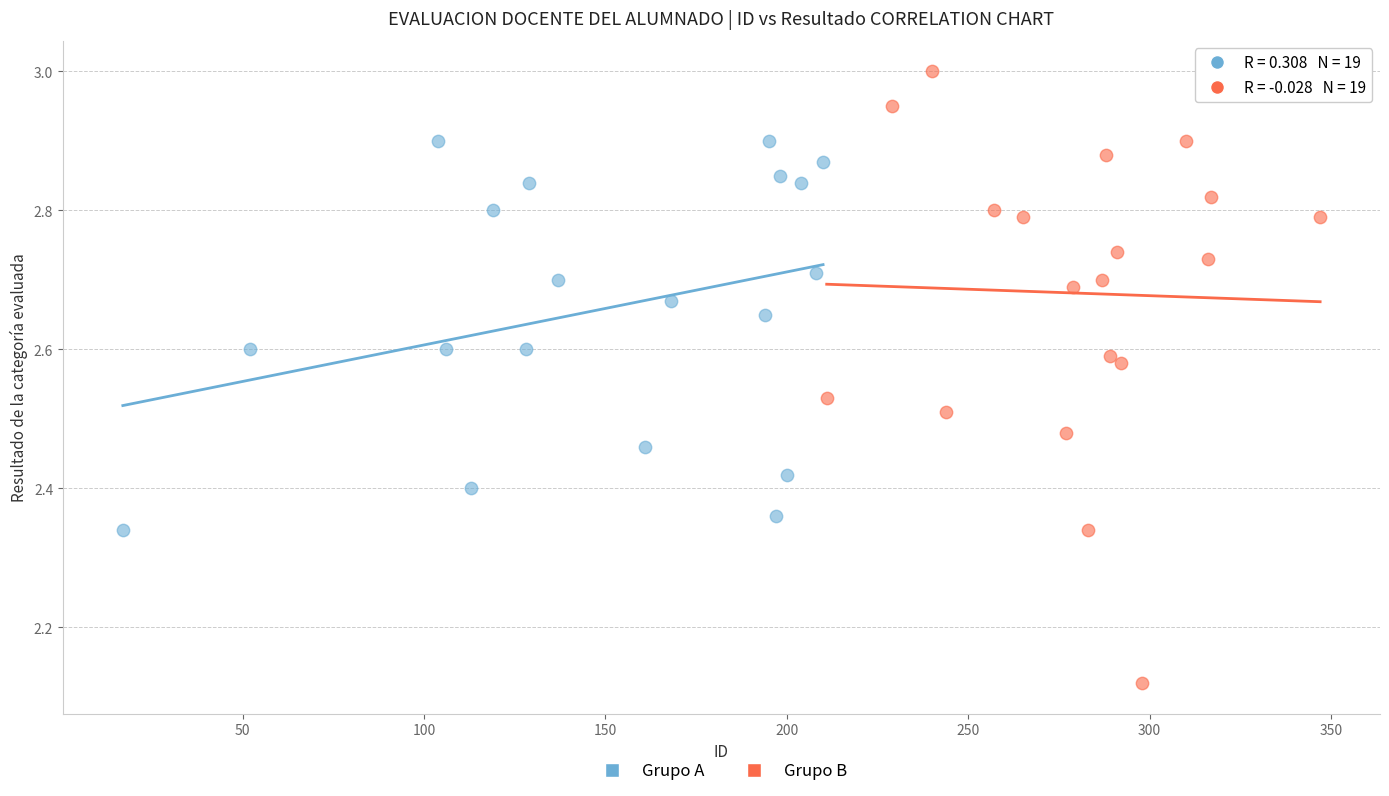

Which series has the largest Y range (max minus min)?

Grupo B